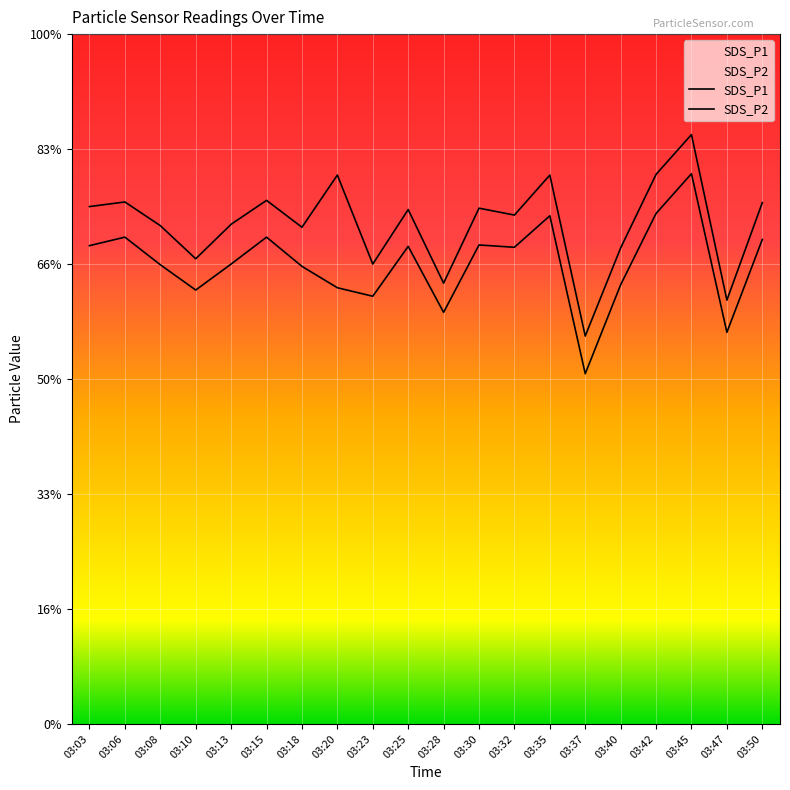

Reading left to right, transcribe all the data shown in this chart.

SDS_P1: 03:03=22.5	03:06=22.7	03:08=21.7	03:10=20.2	03:13=21.7	03:15=22.8	03:18=21.6	03:20=23.9	03:23=20.0	03:25=22.4	03:28=19.2	03:30=22.4	03:32=22.1	03:35=23.9	03:37=16.9	03:40=20.7	03:42=23.9	03:45=25.6	03:47=18.4	03:50=22.7
SDS_P2: 03:03=20.8	03:06=21.2	03:08=20.0	03:10=18.9	03:13=20.0	03:15=21.2	03:18=19.9	03:20=19.0	03:23=18.6	03:25=20.8	03:28=17.9	03:30=20.8	03:32=20.7	03:35=22.1	03:37=15.2	03:40=19.1	03:42=22.2	03:45=23.9	03:47=17.0	03:50=21.1